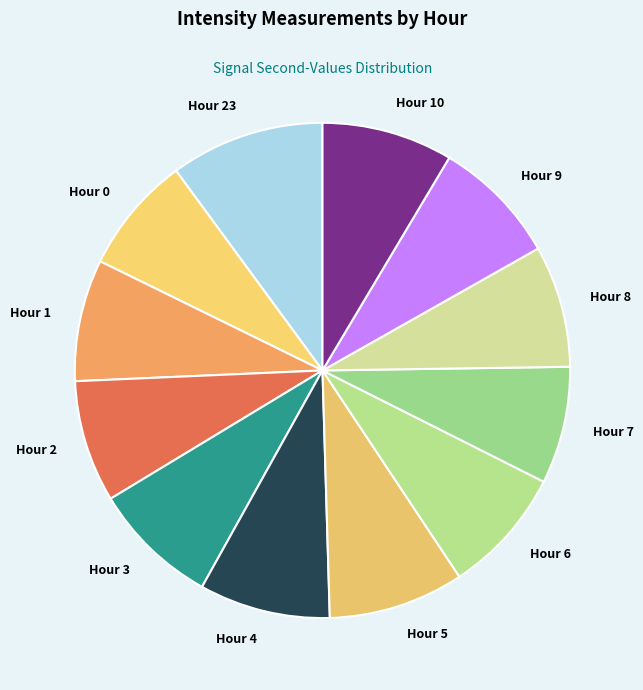

Does Hour 9 represent more than half of the total?

No